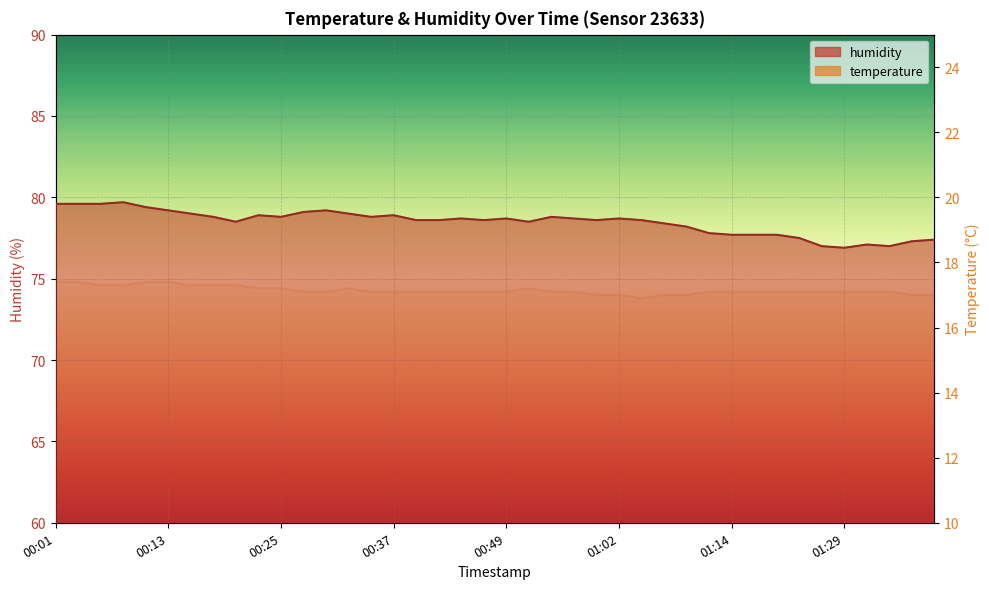

Between 00:27 and 01:16, which series saw the biggest shift?

humidity